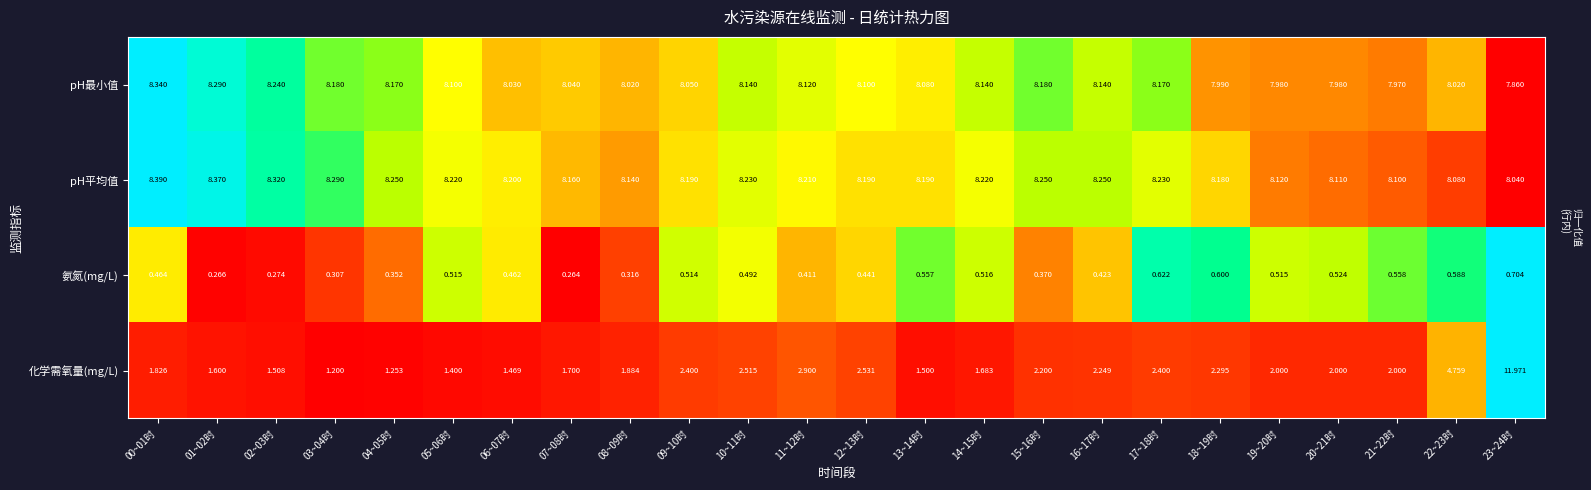

List the series in order of their peak value, highest first.

化学需氧量(mg/L), pH平均值, pH最小值, 氨氮(mg/L)